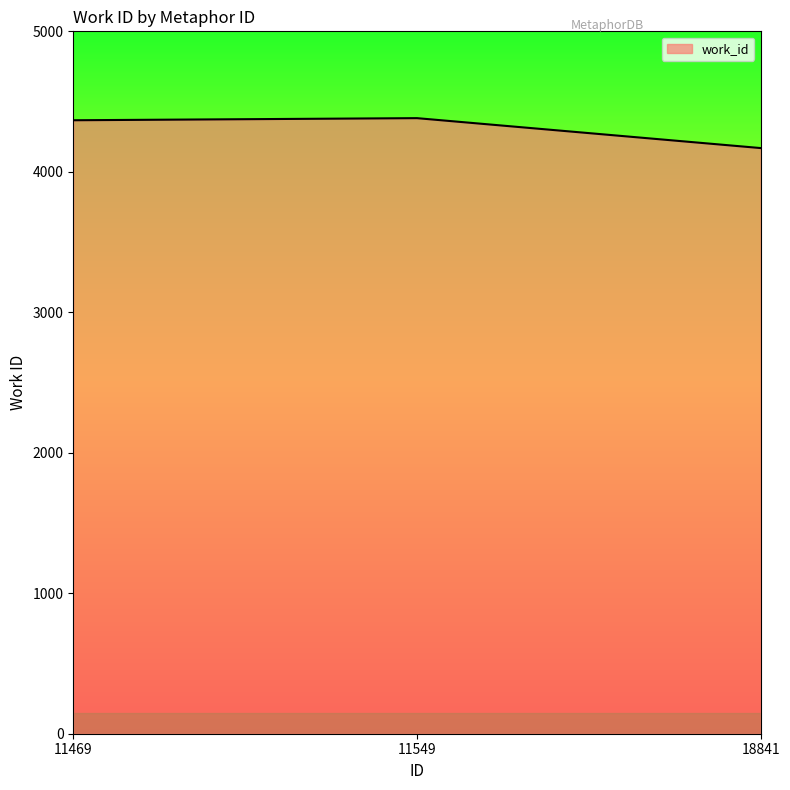

True or false: the data shows 4169 at 18841.

True